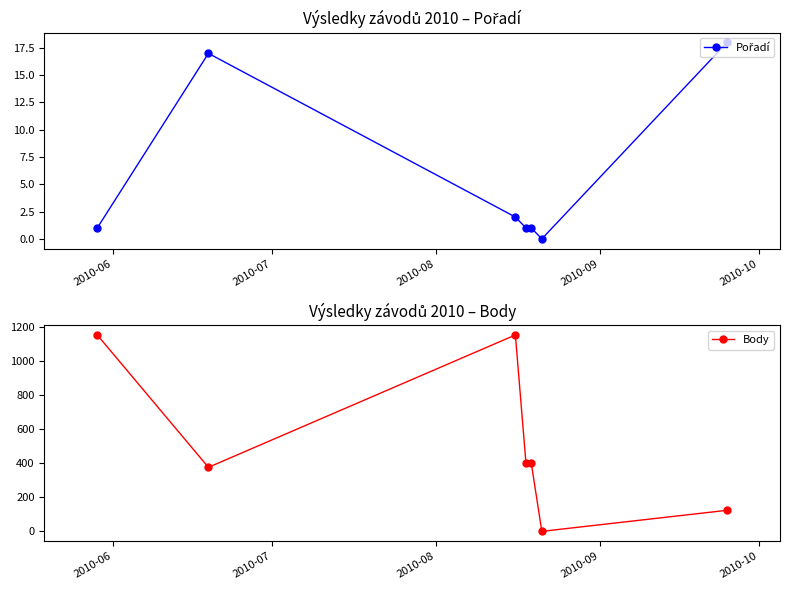

What is the highest value of the Body series?

1156